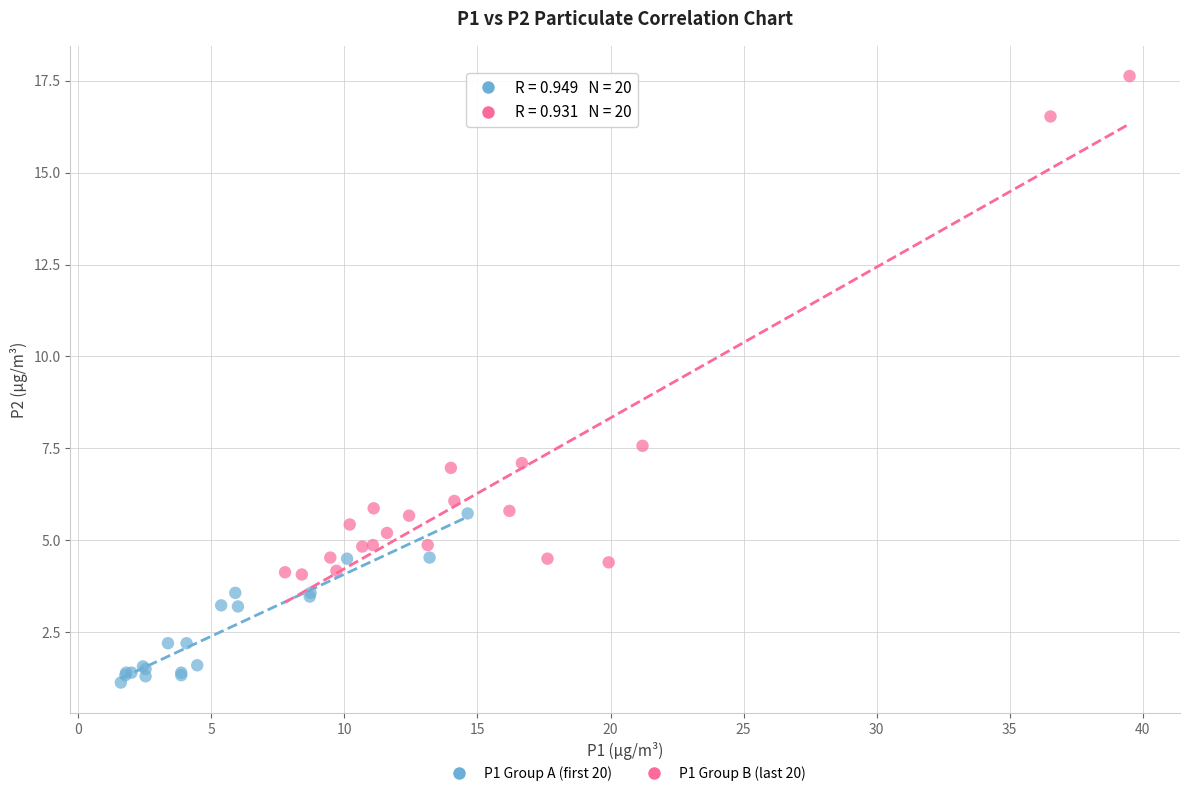

Which series contains the highest Y value?

P1 Group B (last 20)